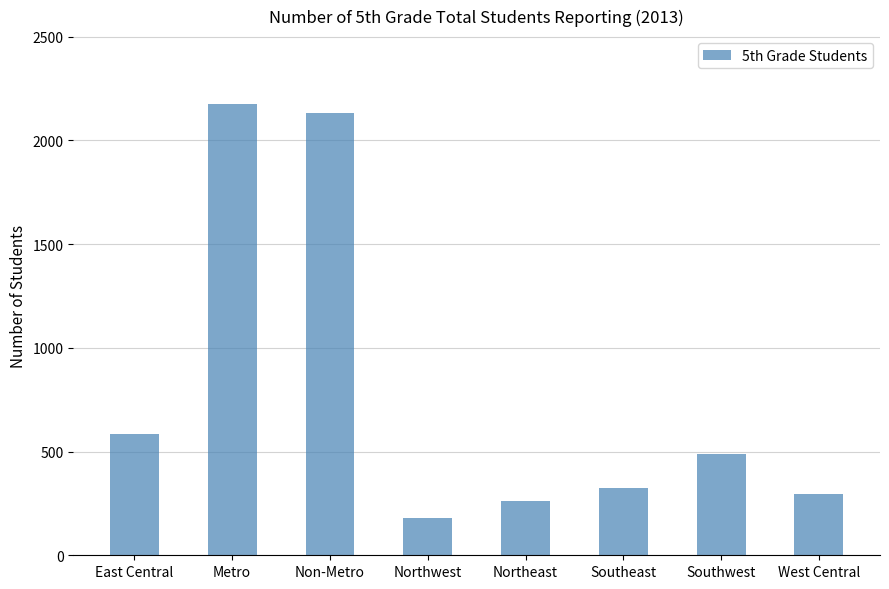

What is the ratio of the value at West Central to the value at Northwest?

1.6